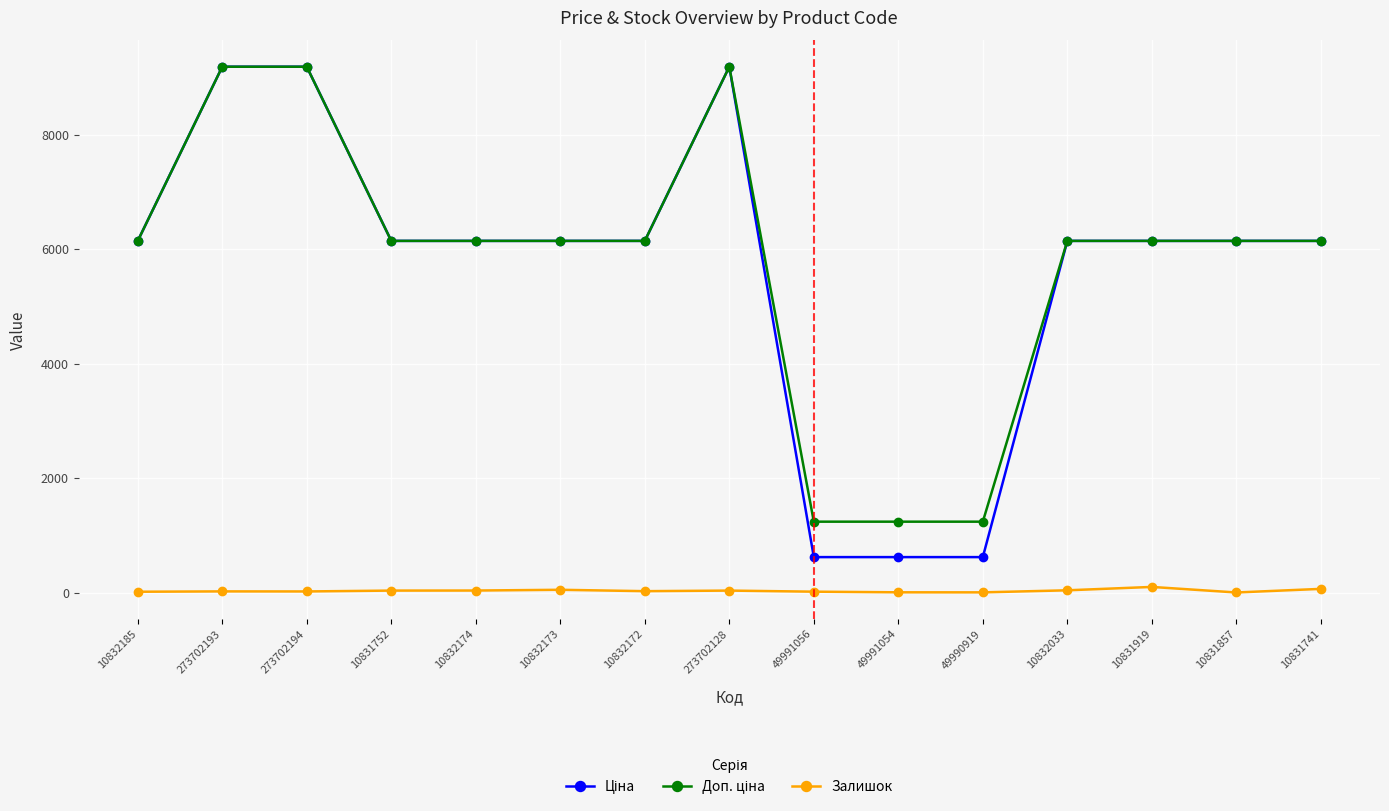

What is the greatest value displayed?

9185.9